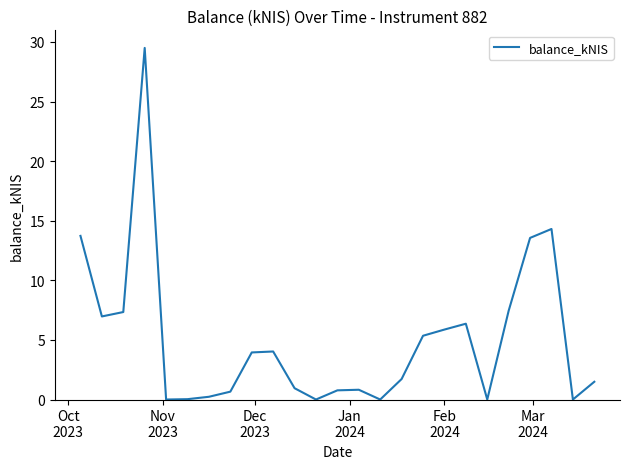

What is the difference between the maximum and minimum values?

29.5